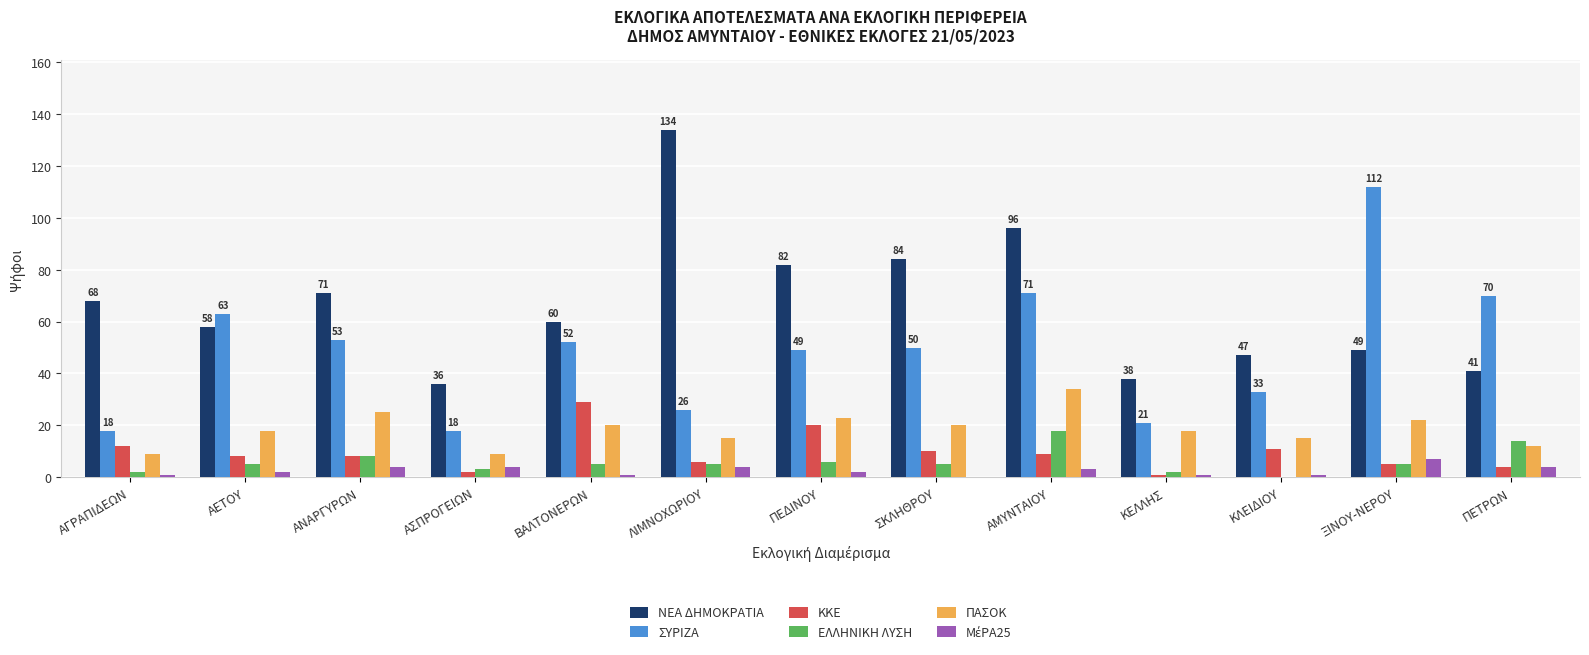

What is the maximum value for ΠΑΣΟΚ?

34